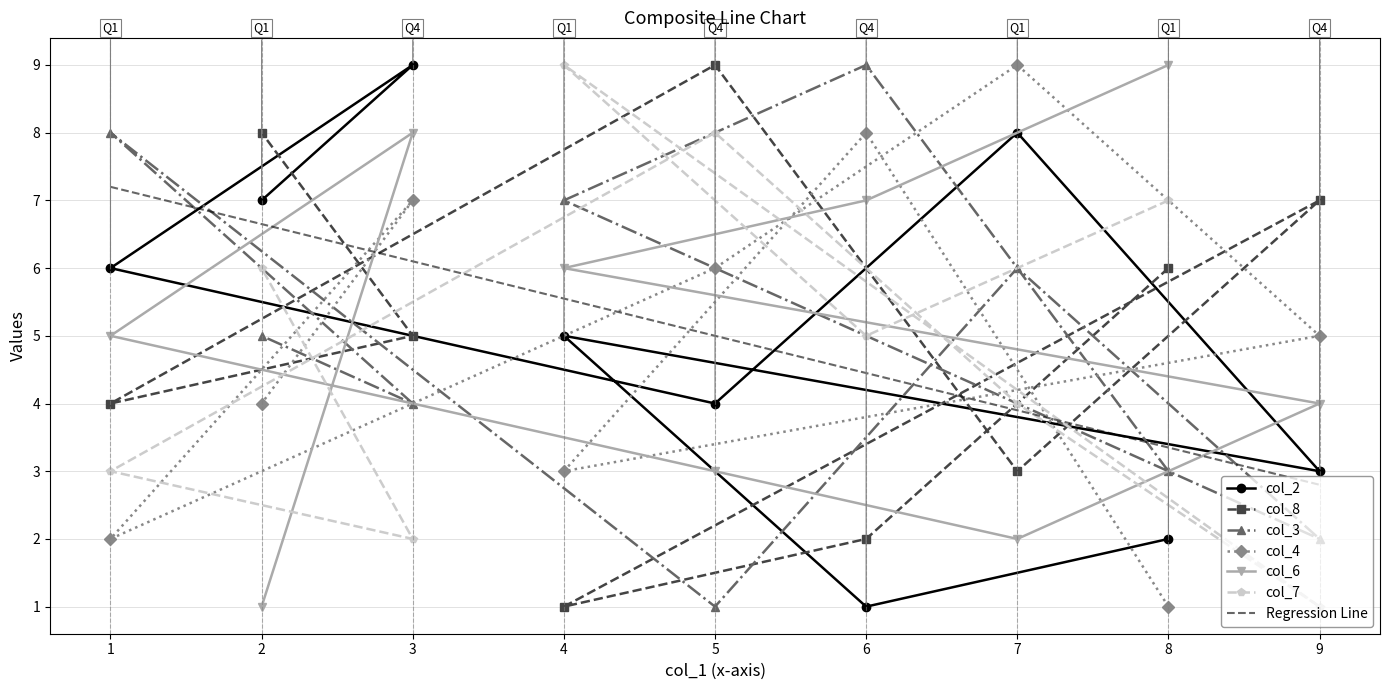

Count the number of categories in the chart.

9